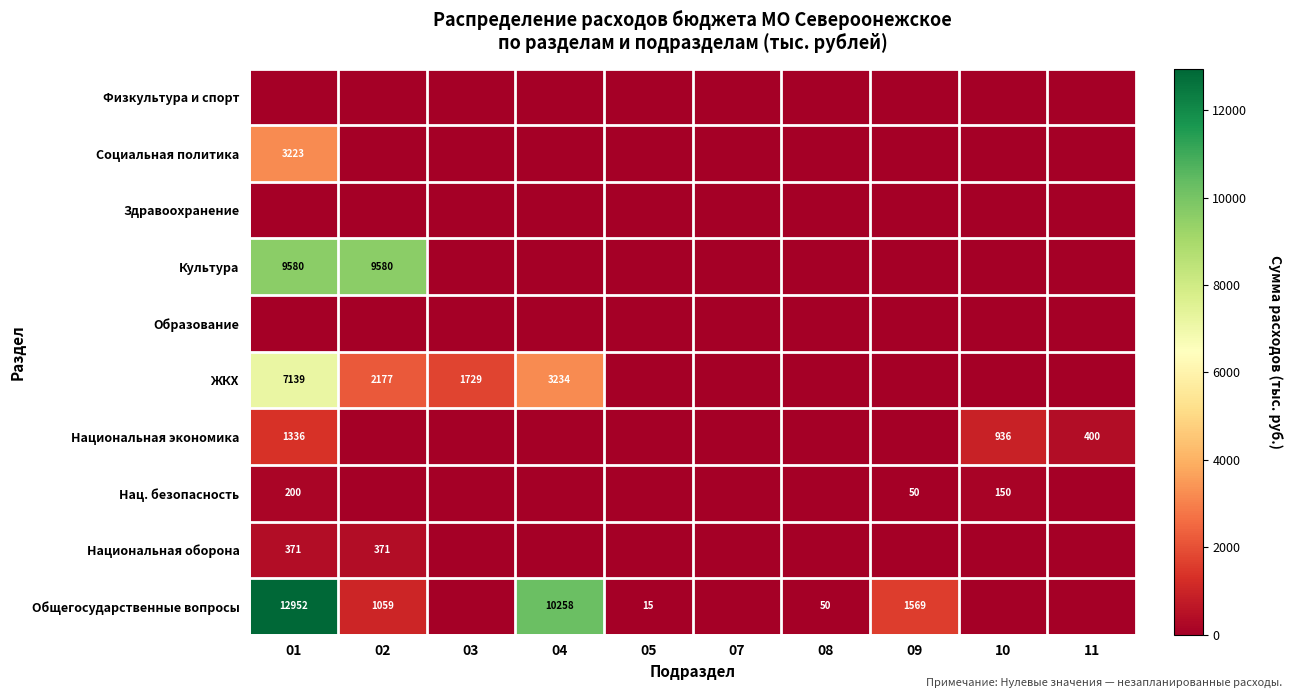

The Культура series shows 13978 at 02. True or false?

False